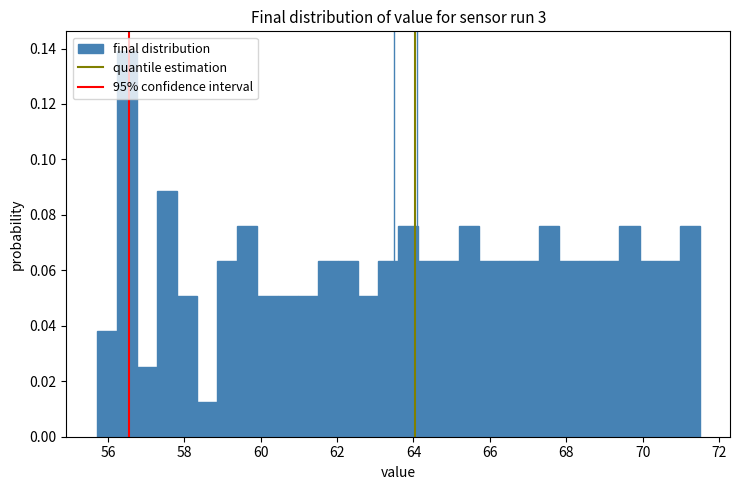

Read against the x-axis, roughly where is the centre of the tallest bar?

56.4